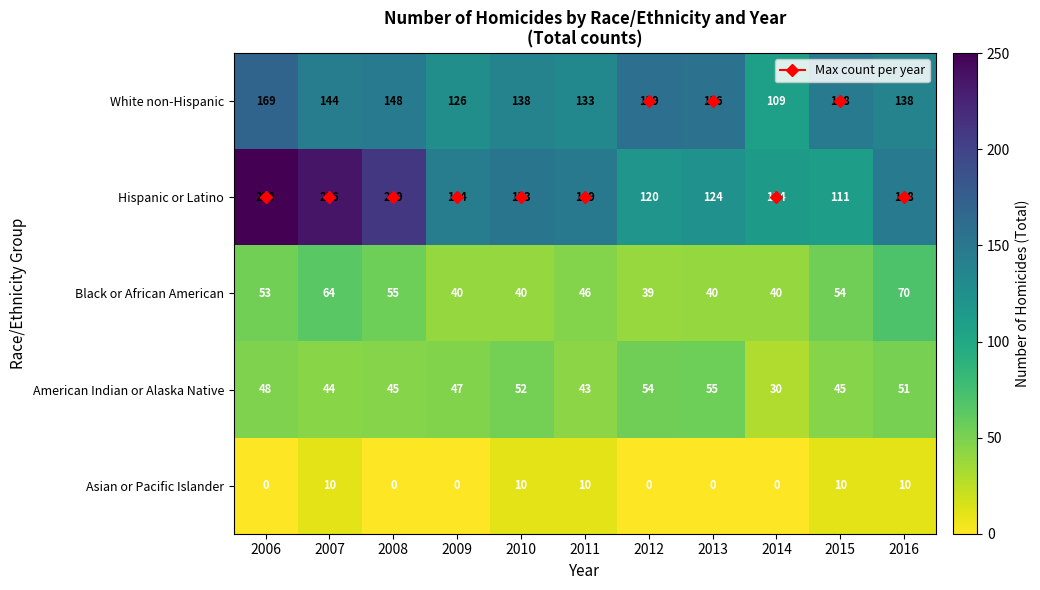

At which category does the chart reach its peak across all series?

2006